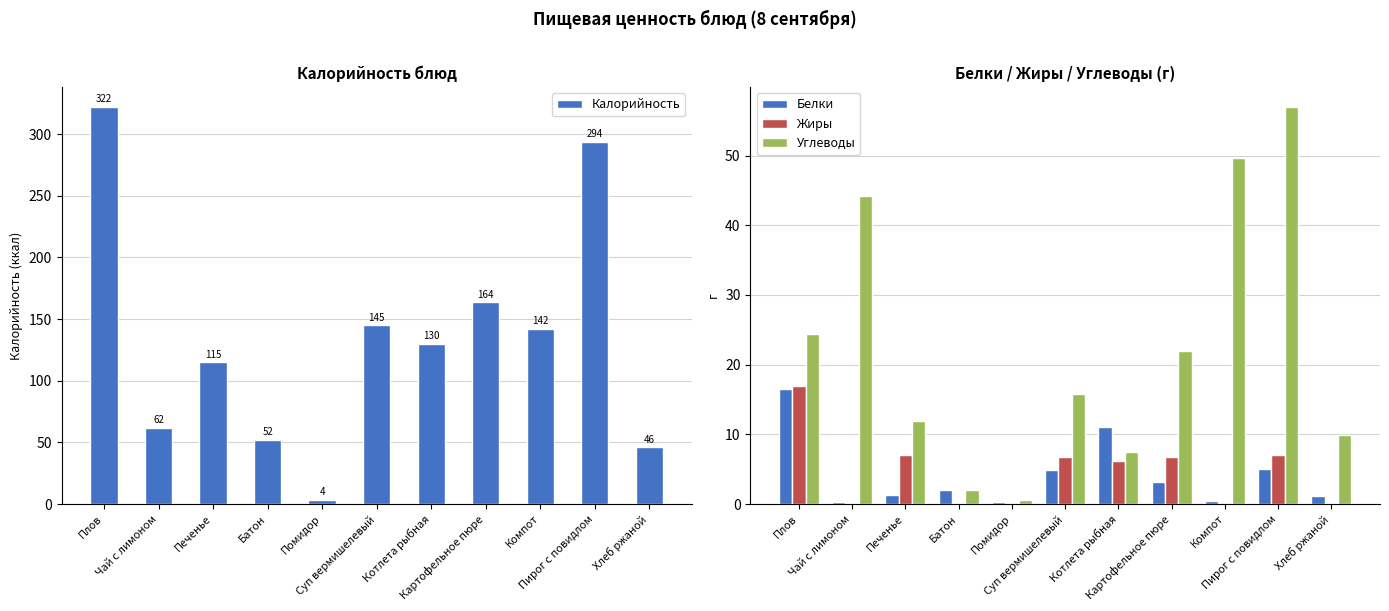

What is the label of the 3rd bar from the right?

Компот